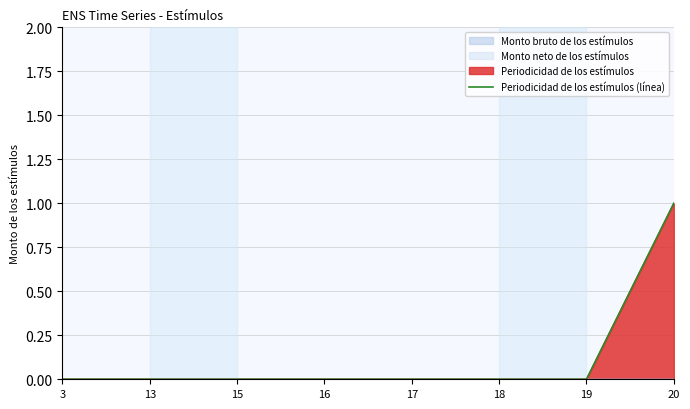

Reading right to left, extract all data points from this chart.

1	0	0	0	0	0	0	0